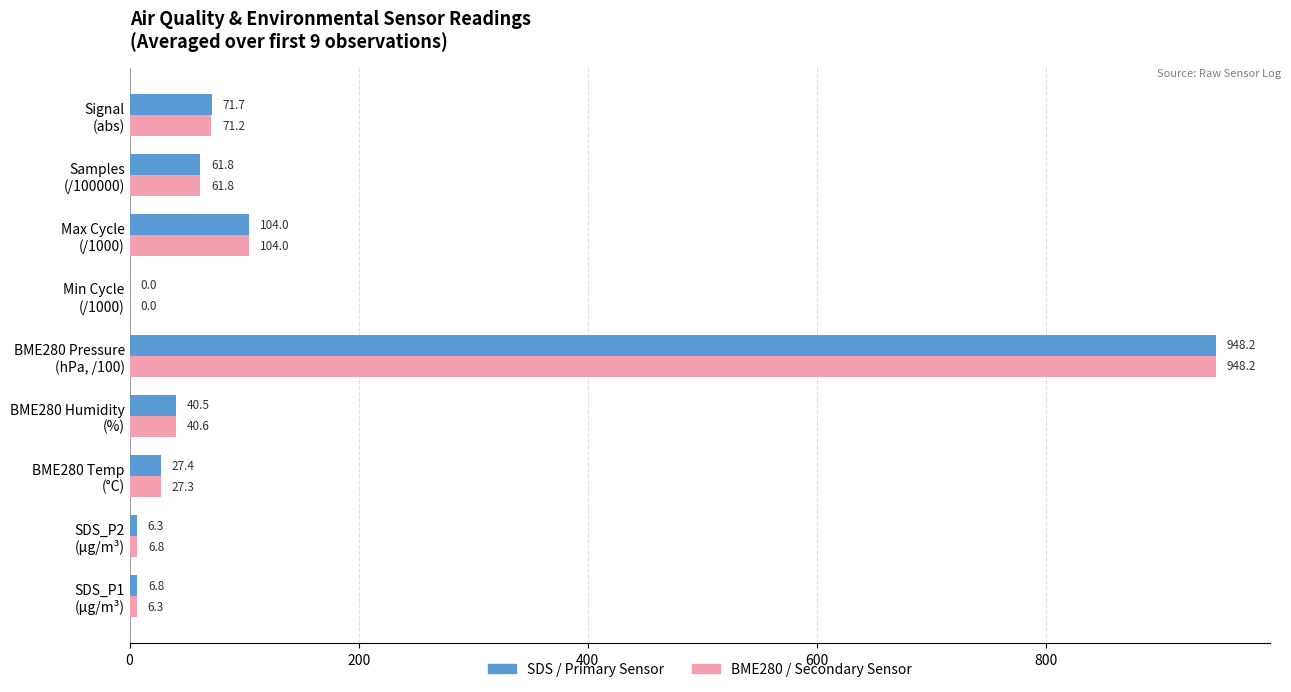

What is the maximum value for SDS / Primary Sensor?

948.2